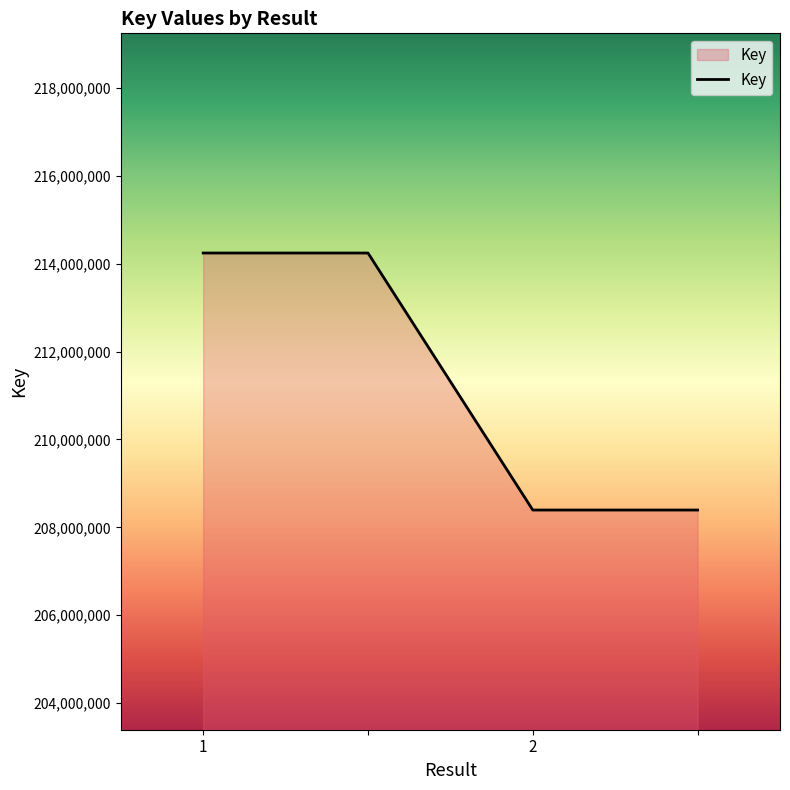

True or false: the data has more than 2 interior local peaks.

False